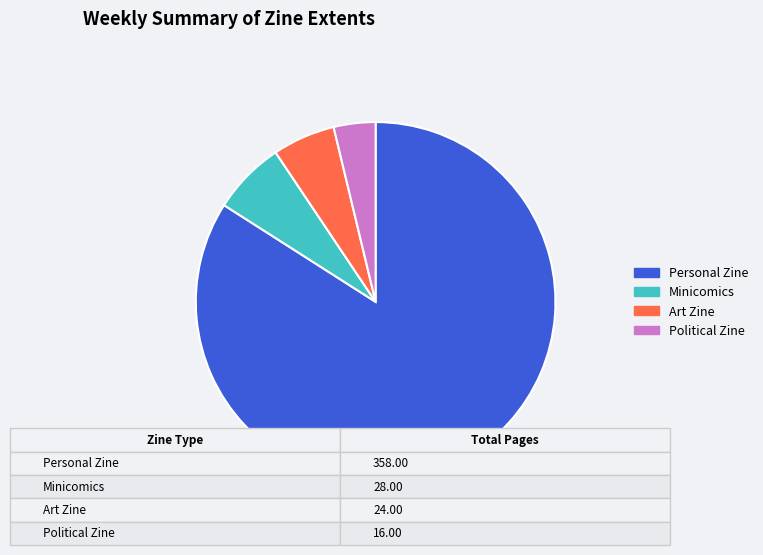

Which slice is the largest?

Personal Zine